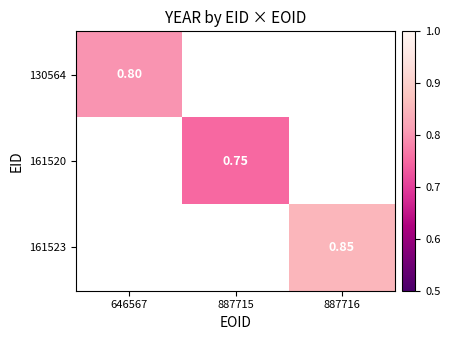

What is the greatest value displayed?

0.8